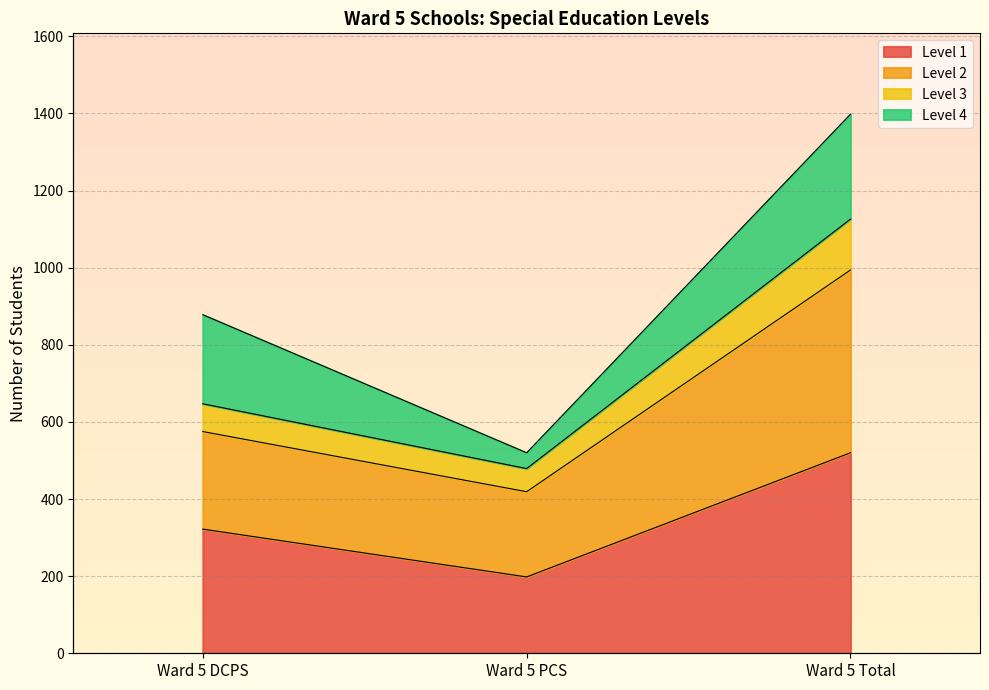

What is the difference between the Level 2 values at Ward 5 Total and Ward 5 PCS?

647